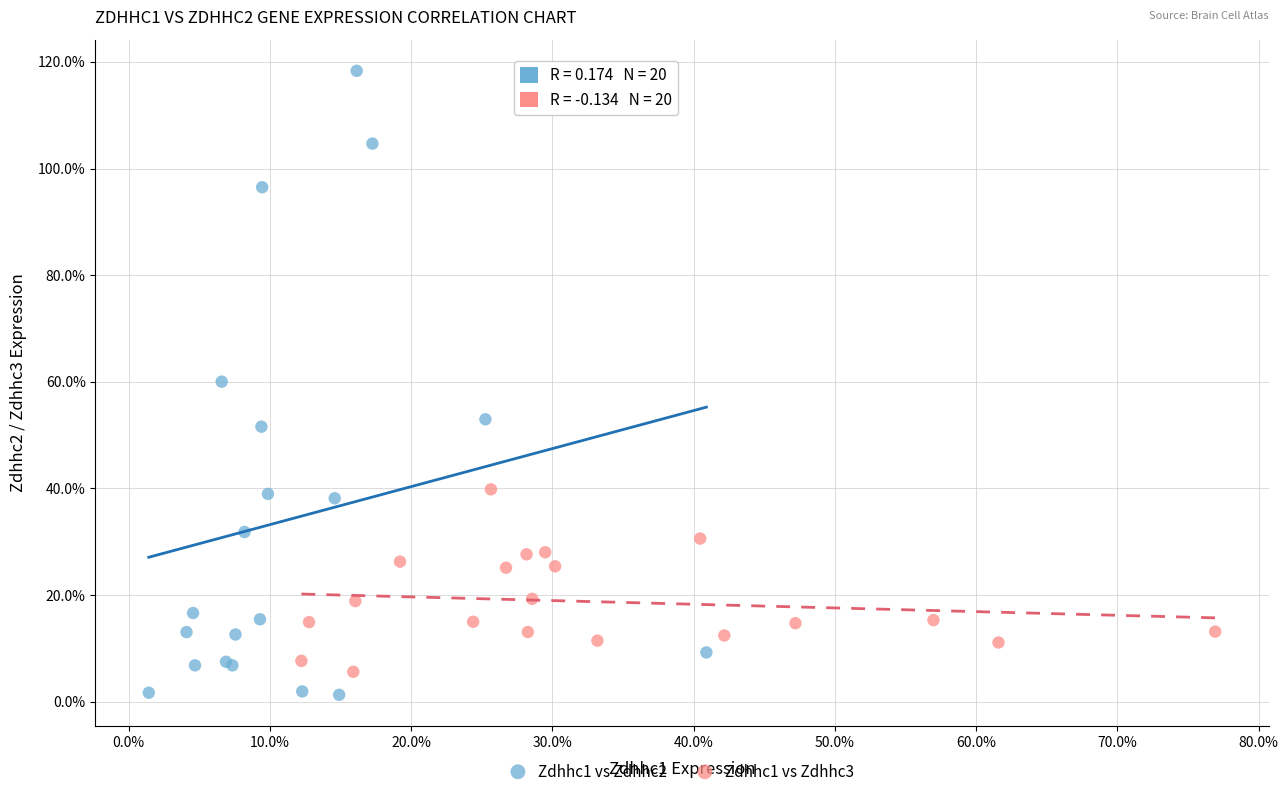

What are all the series names shown in the legend?

Zdhhc1 vs Zdhhc2, Zdhhc1 vs Zdhhc3